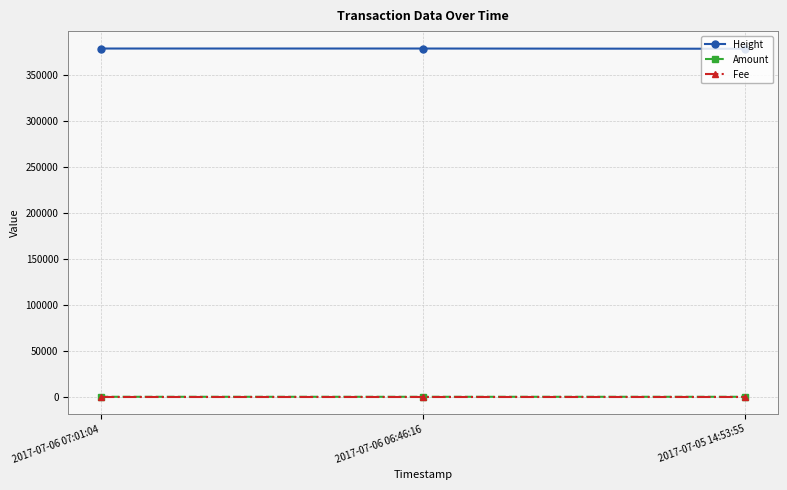

What position from the left is 2017-07-05 14:53:55?

3